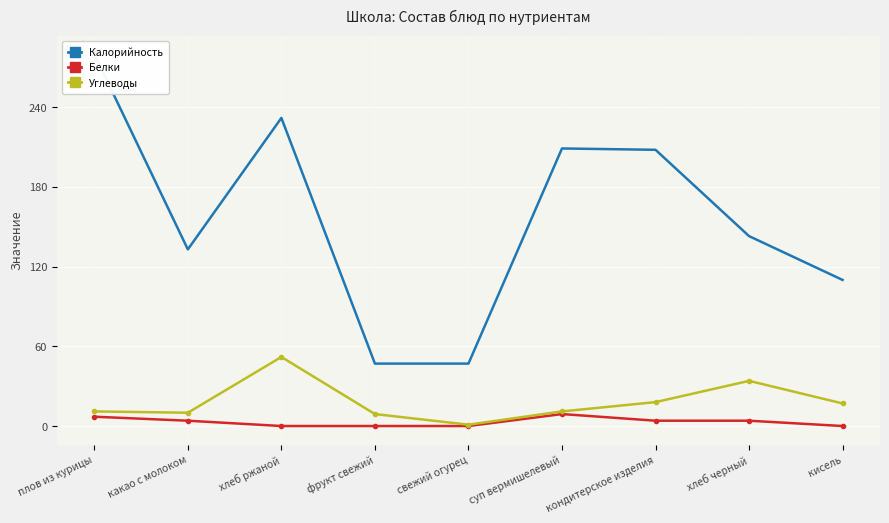

Reading left to right, extract all data points from this chart.

Калорийность: плов из курицы=280	какао с молоком=133	хлеб ржаной=232	фрукт свежий=47	свежий огурец=47	суп вермишелевый=209	кондитерское изделия=208	хлеб черный=143	кисель=110
Белки: плов из курицы=7	какао с молоком=4	хлеб ржаной=0	фрукт свежий=0	свежий огурец=0	суп вермишелевый=9	кондитерское изделия=4	хлеб черный=4	кисель=0
Углеводы: плов из курицы=11	какао с молоком=10	хлеб ржаной=52	фрукт свежий=9	свежий огурец=1	суп вермишелевый=11	кондитерское изделия=18	хлеб черный=34	кисель=17